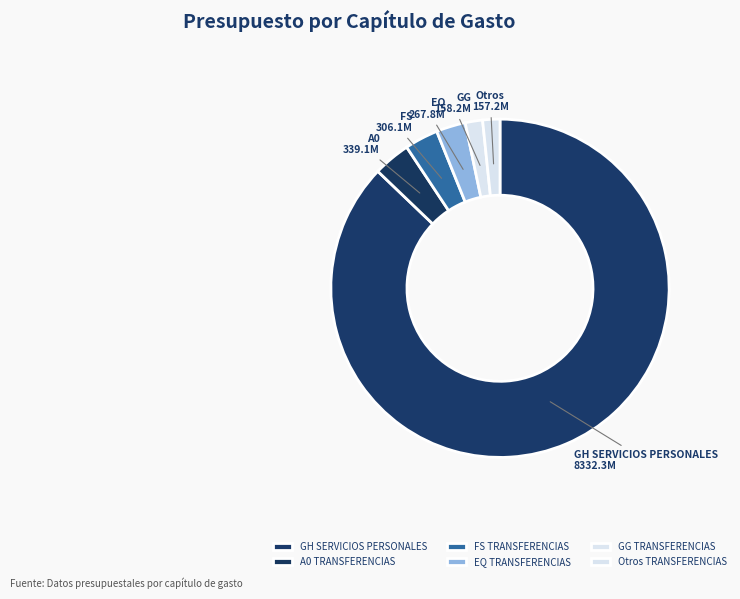

Which category has the biggest portion of the pie?

GH SERVICIOS PERSONALES